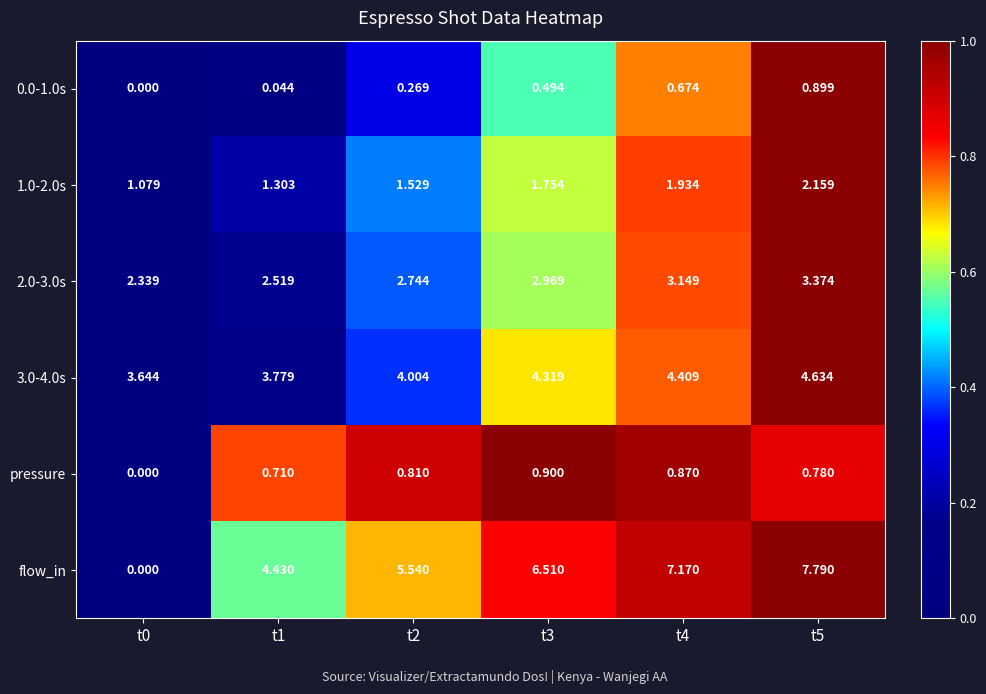

Which series changed the most between t3 and t5?

flow_in